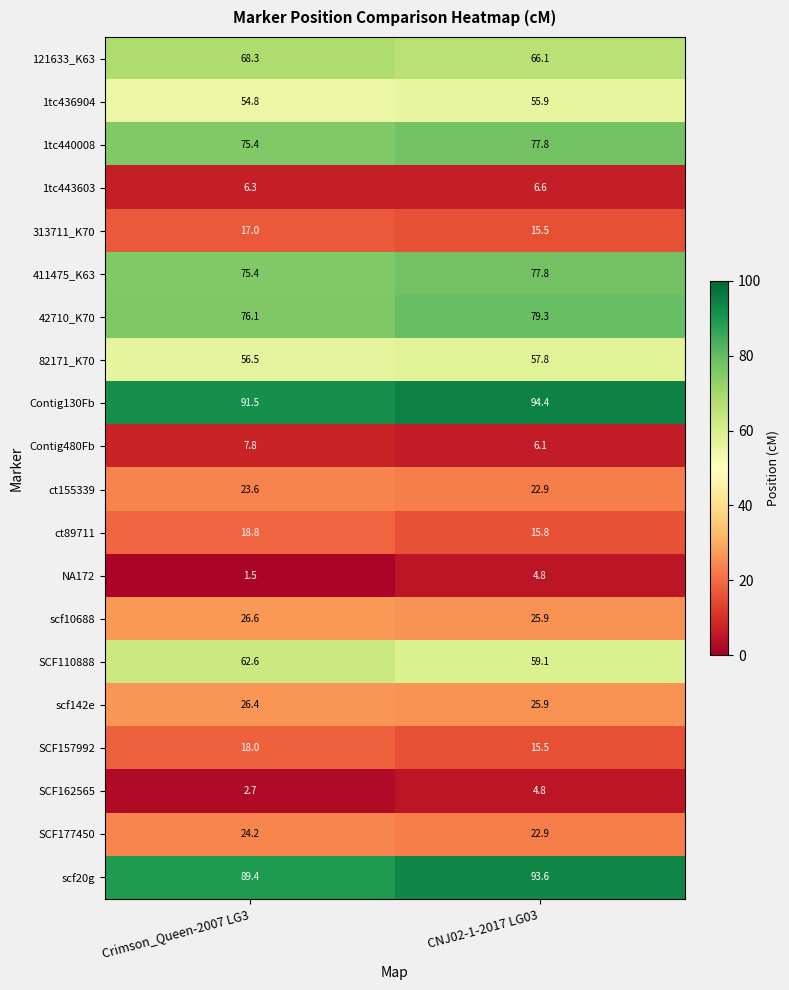

Which series has the largest total across all categories?

Contig130Fb